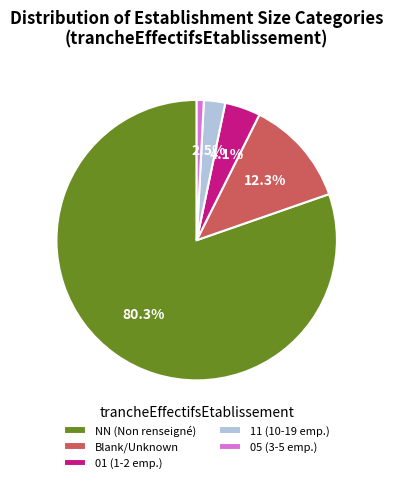

Count the number of slices in the pie.

5